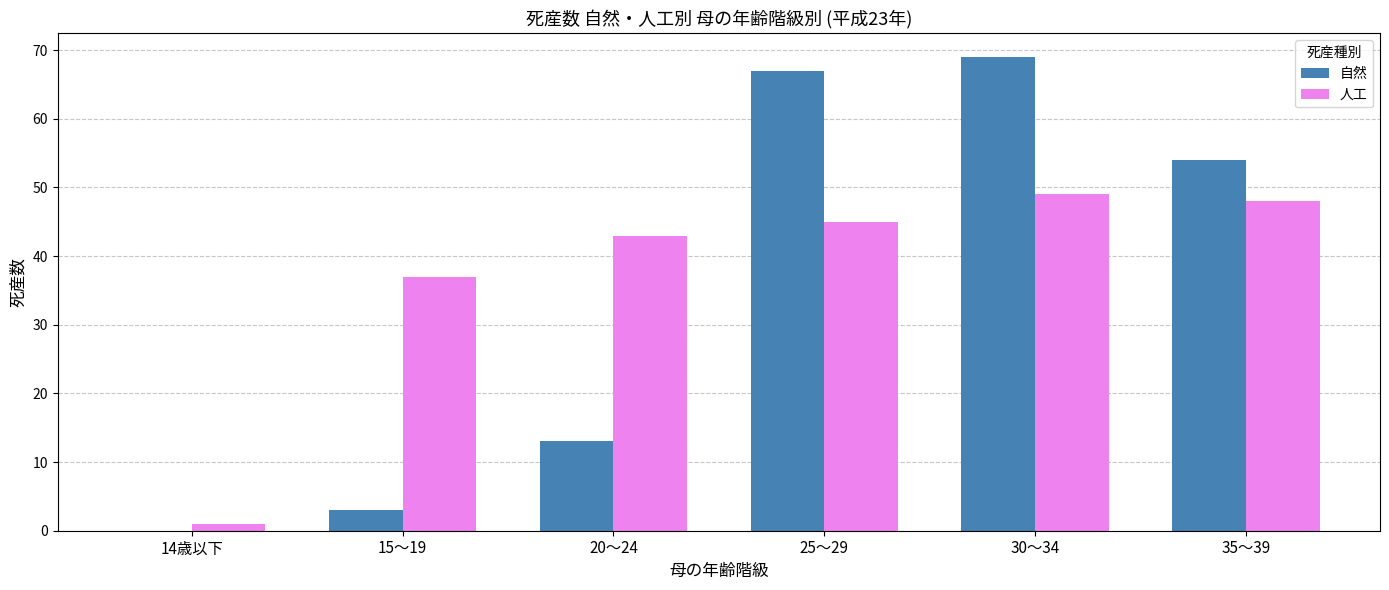

Read the 自然 value at 30～34, to the nearest 10.

70